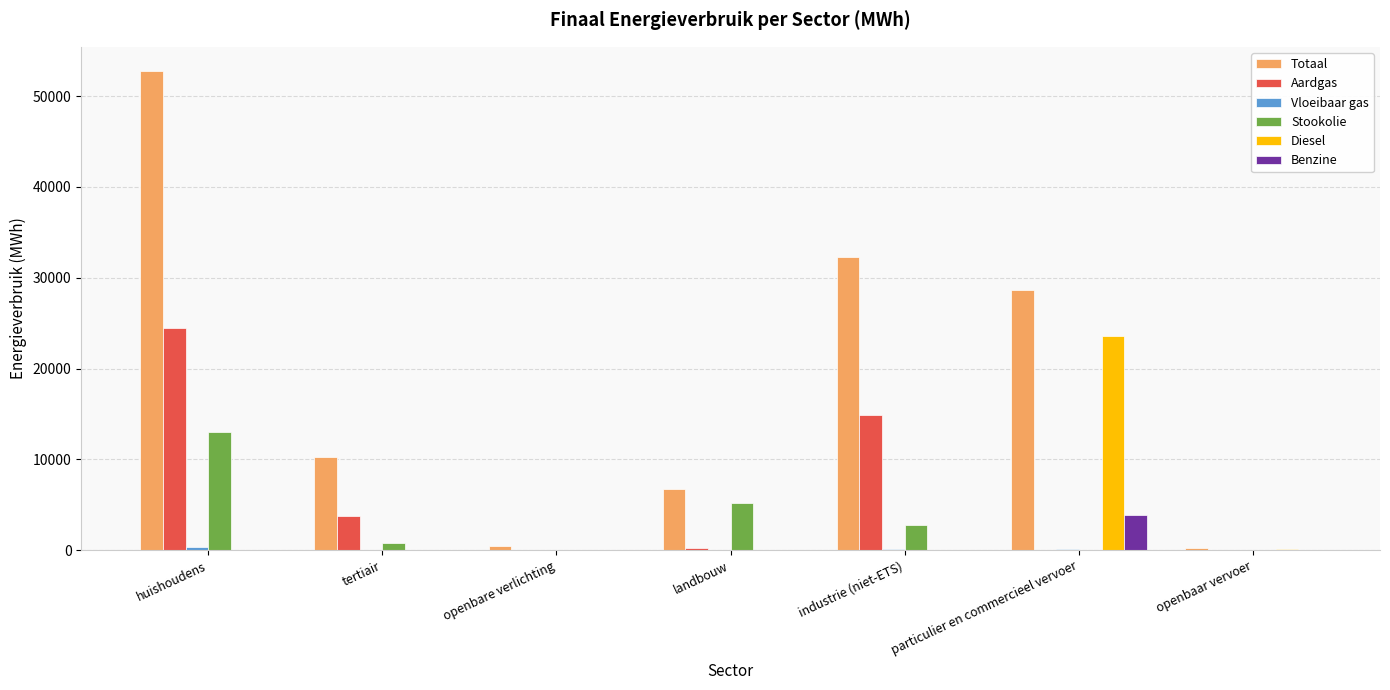

Which series has the largest total across all categories?

Totaal